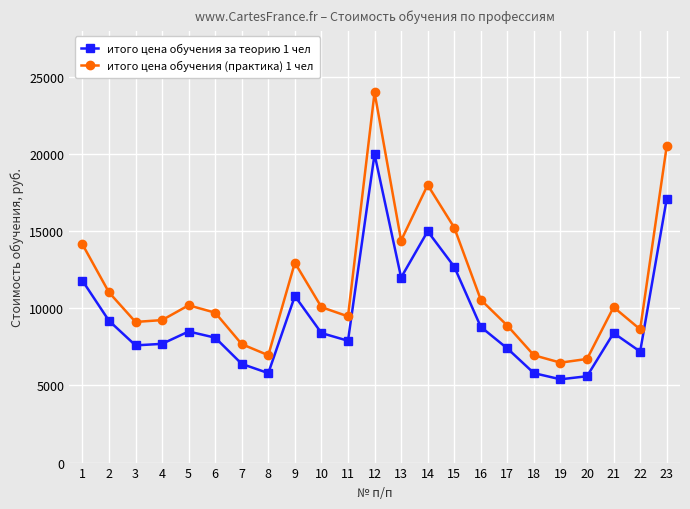

How many interior local valleys does the итого цена обучения за теорию 1 чел series have?

6